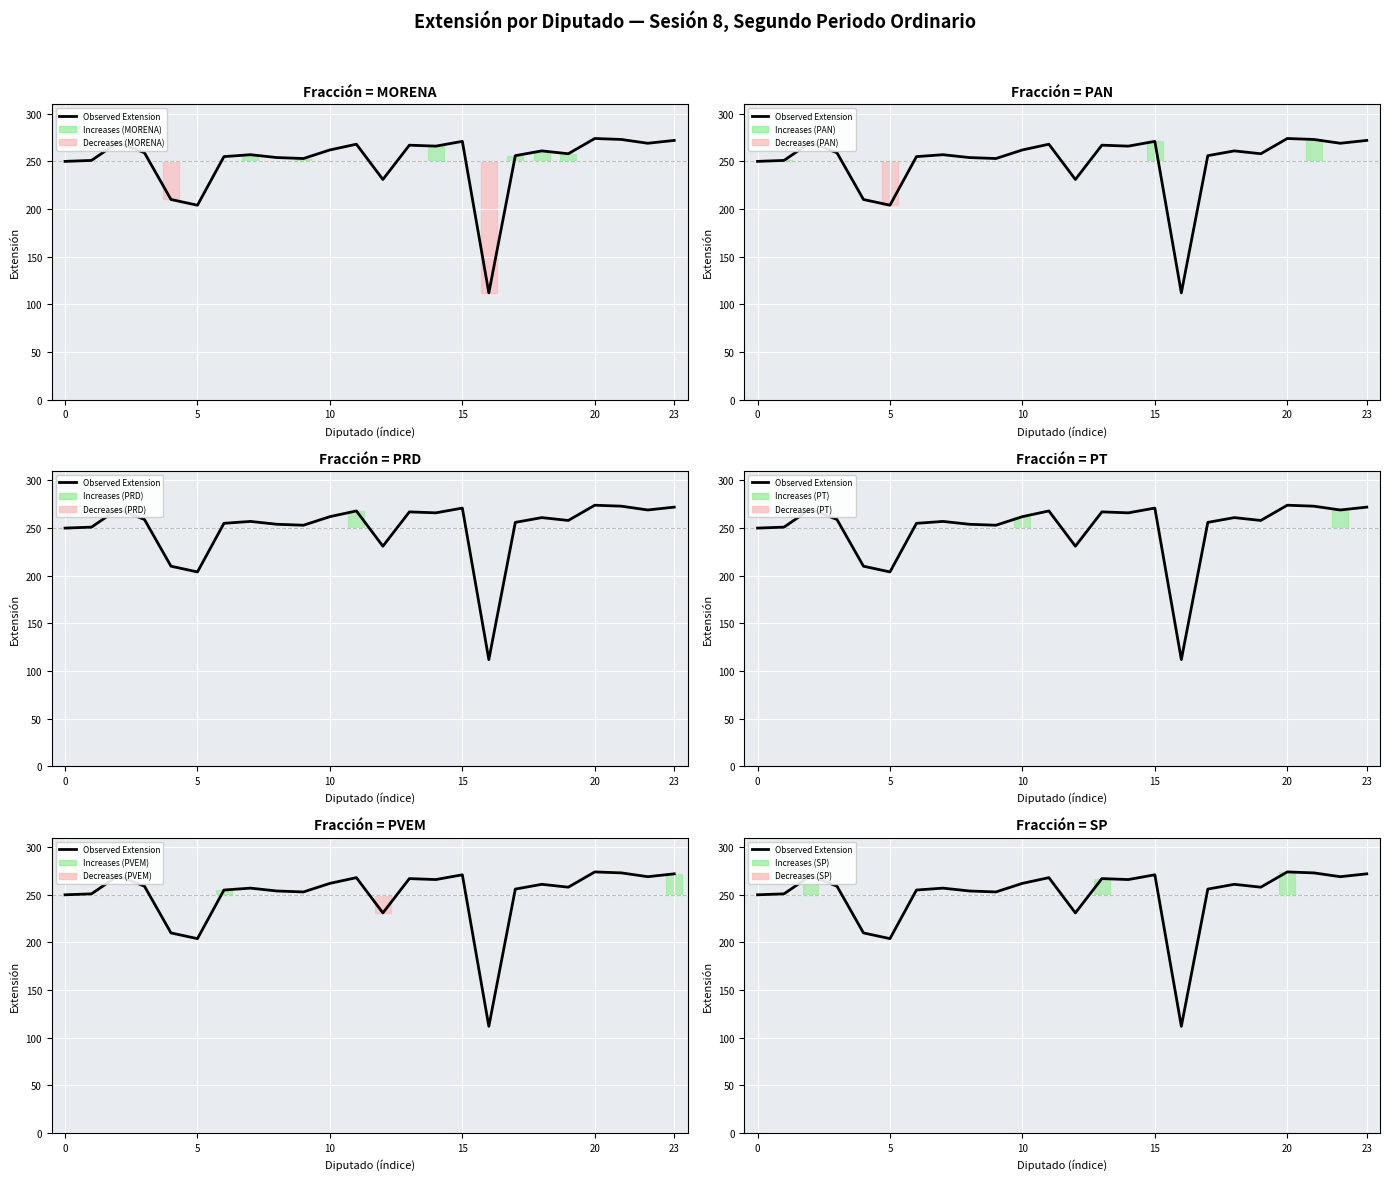

What is the ratio of the value at 16 to the value at 21?

0.4